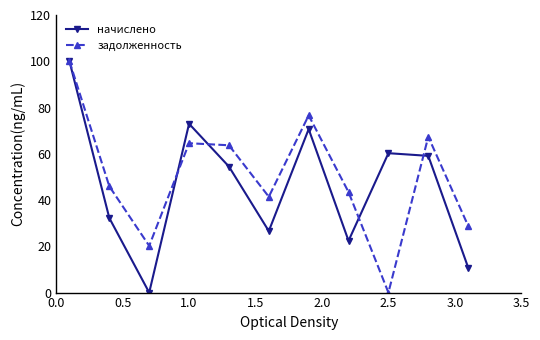

How many data points does each series have?

11